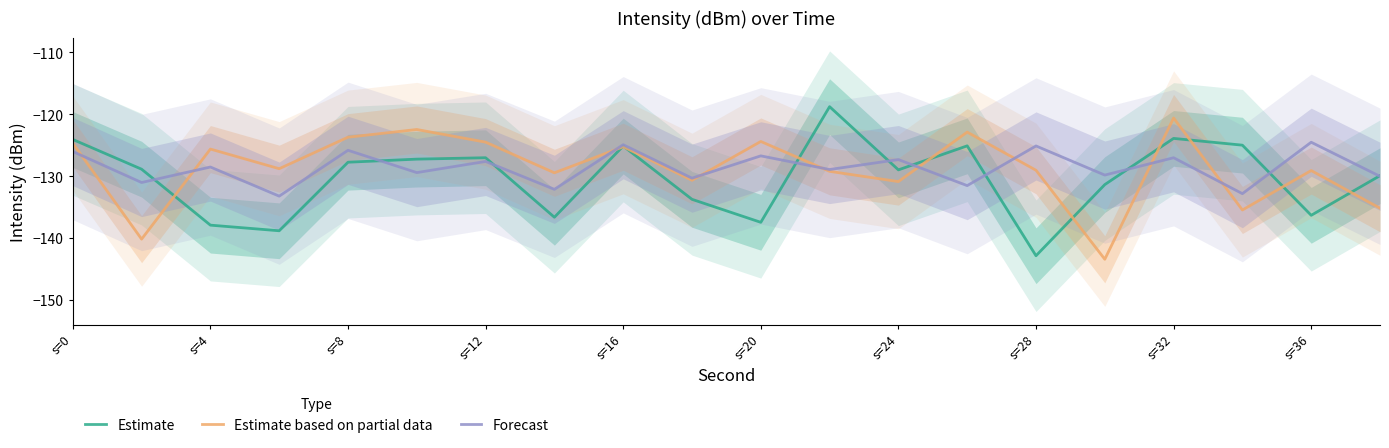

The value of Forecast at s=28 is -125.1. True or false?

True